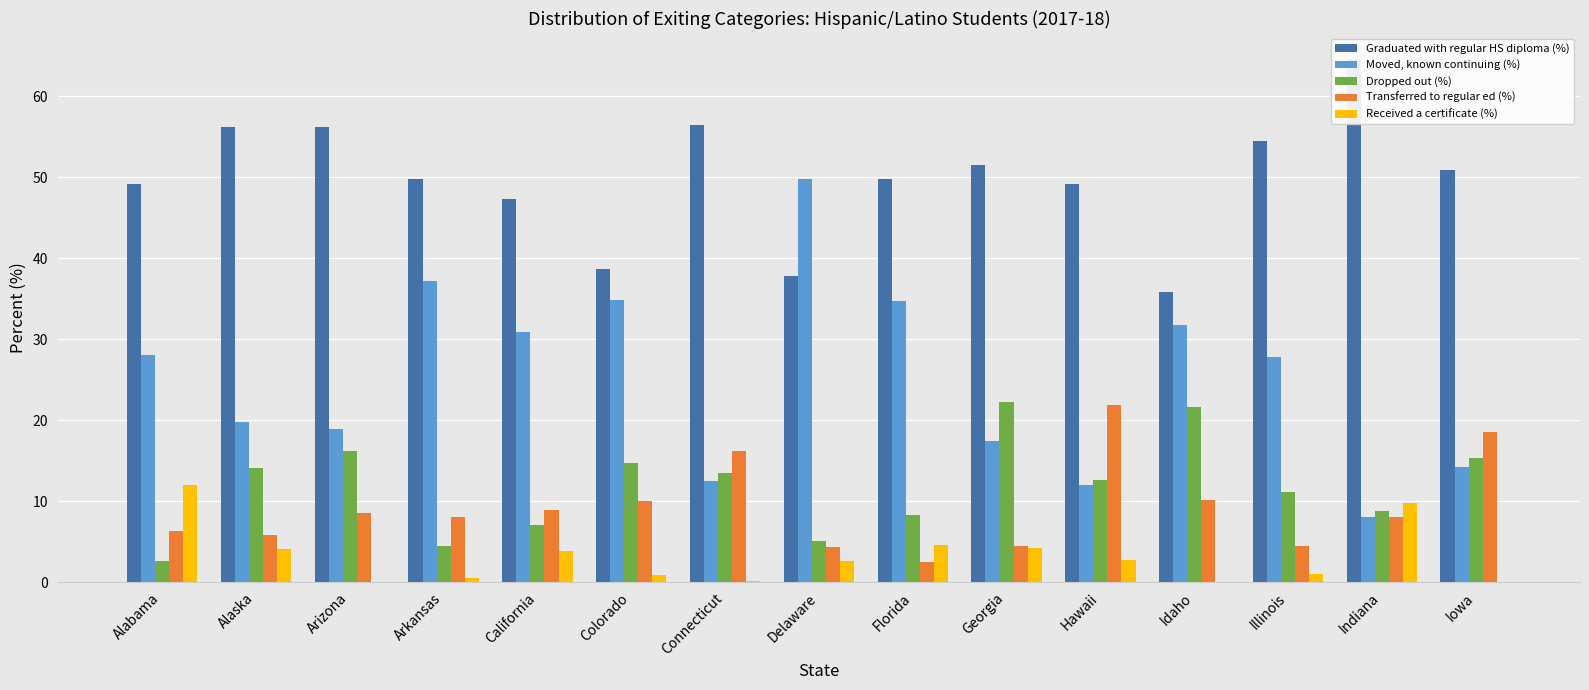

What is the average value of the Dropped out (%) series?

11.8